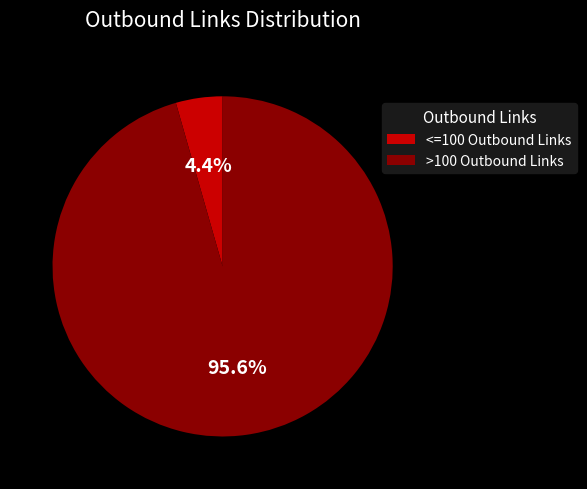

Which slice is the smallest?

<=100 Outbound Links